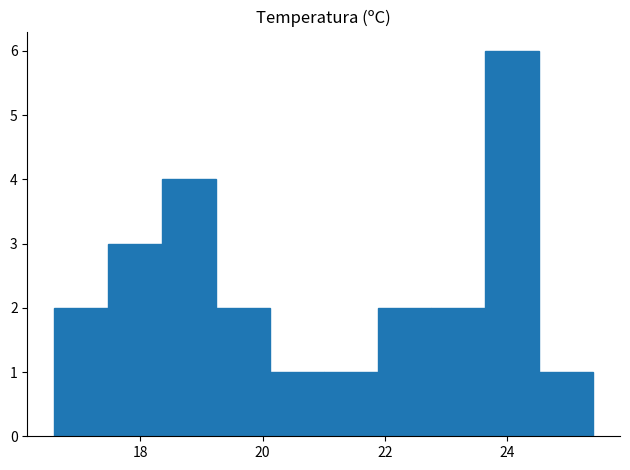

What is the height of the bar covering 16.60 to 17.48 on the x-axis? Neither the bar edges nor the heights are printed on the chart, so give them approximately, as read against the axes.

2